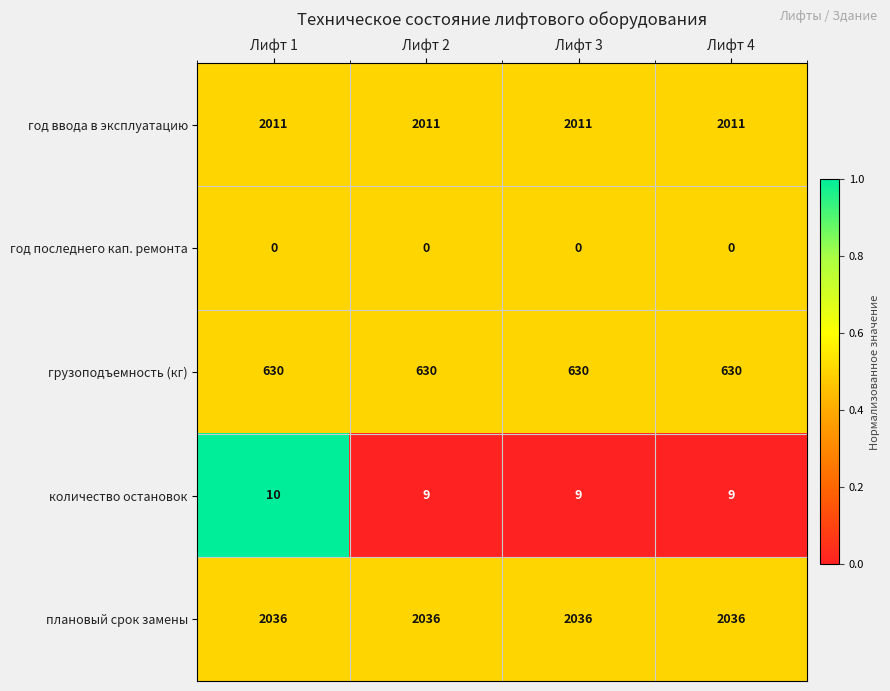

Reading right to left, what are all the values shown in this chart?

год ввода в эксплуатацию: Лифт 4=2011	Лифт 3=2011	Лифт 2=2011	Лифт 1=2011
год последнего кап. ремонта: Лифт 4=0	Лифт 3=0	Лифт 2=0	Лифт 1=0
грузоподъемность (кг): Лифт 4=630	Лифт 3=630	Лифт 2=630	Лифт 1=630
количество остановок: Лифт 4=9	Лифт 3=9	Лифт 2=9	Лифт 1=10
плановый срок замены: Лифт 4=2036	Лифт 3=2036	Лифт 2=2036	Лифт 1=2036